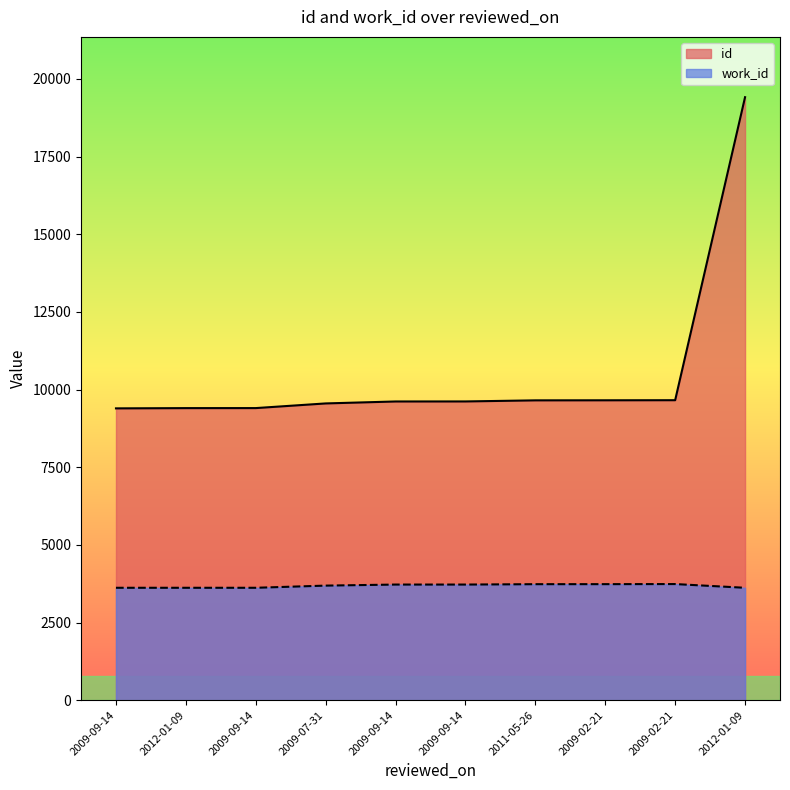

At which category is the sum across all series the highest?

2012-01-09